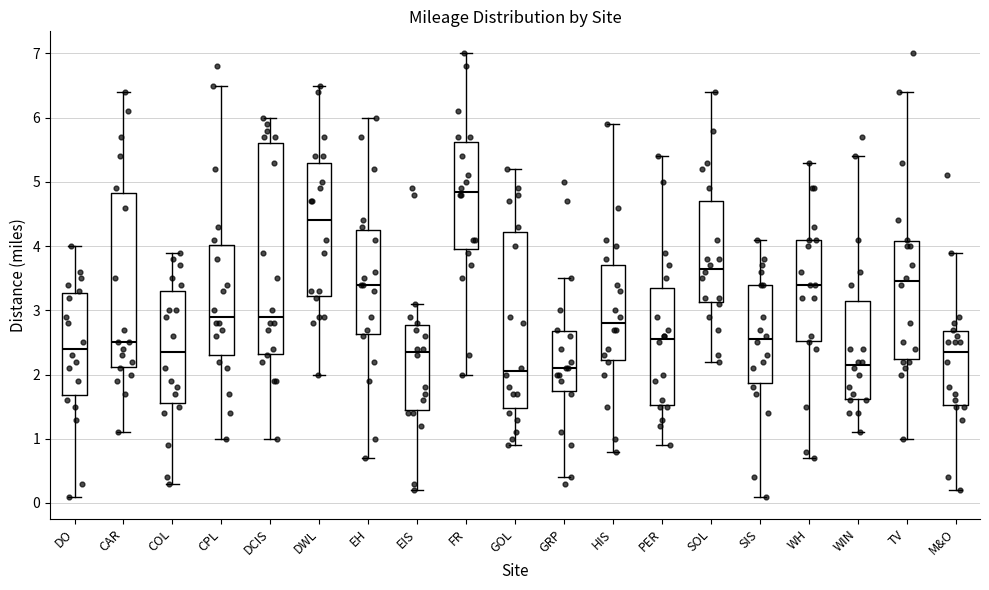

Reading left to right, read every box against the y-axis: the position of its median line, the range the box covers, and the ends of its whiskers. The values are not printed on the chart, so give them approximately, as read against the axis.

DO: median 2.4, box 1.7 to 3.3, whiskers 0.1 to 4.0
CAR: median 2.5, box 2.1 to 4.8, whiskers 1.1 to 6.4
COL: median 2.4, box 1.6 to 3.3, whiskers 0.3 to 3.9
CPL: median 2.9, box 2.3 to 4.0, whiskers 1.0 to 6.5
DCIS: median 2.9, box 2.3 to 5.6, whiskers 1.0 to 6.0
DWL: median 4.4, box 3.2 to 5.3, whiskers 2.0 to 6.5
EH: median 3.4, box 2.6 to 4.3, whiskers 0.7 to 6.0
EIS: median 2.4, box 1.5 to 2.8, whiskers 0.2 to 3.1
FR: median 4.9, box 4.0 to 5.6, whiskers 2.0 to 7.0
GOL: median 2.1, box 1.5 to 4.2, whiskers 0.9 to 5.2
GRP: median 2.1, box 1.8 to 2.7, whiskers 0.4 to 3.5
HIS: median 2.8, box 2.2 to 3.7, whiskers 0.8 to 5.9
PER: median 2.6, box 1.5 to 3.4, whiskers 0.9 to 5.4
SOL: median 3.7, box 3.1 to 4.7, whiskers 2.2 to 6.4
SIS: median 2.6, box 1.9 to 3.4, whiskers 0.1 to 4.1
WH: median 3.4, box 2.5 to 4.1, whiskers 0.7 to 5.3
WIN: median 2.2, box 1.6 to 3.2, whiskers 1.1 to 5.4
TV: median 3.5, box 2.3 to 4.1, whiskers 1.0 to 6.4
M&O: median 2.4, box 1.5 to 2.7, whiskers 0.2 to 3.9